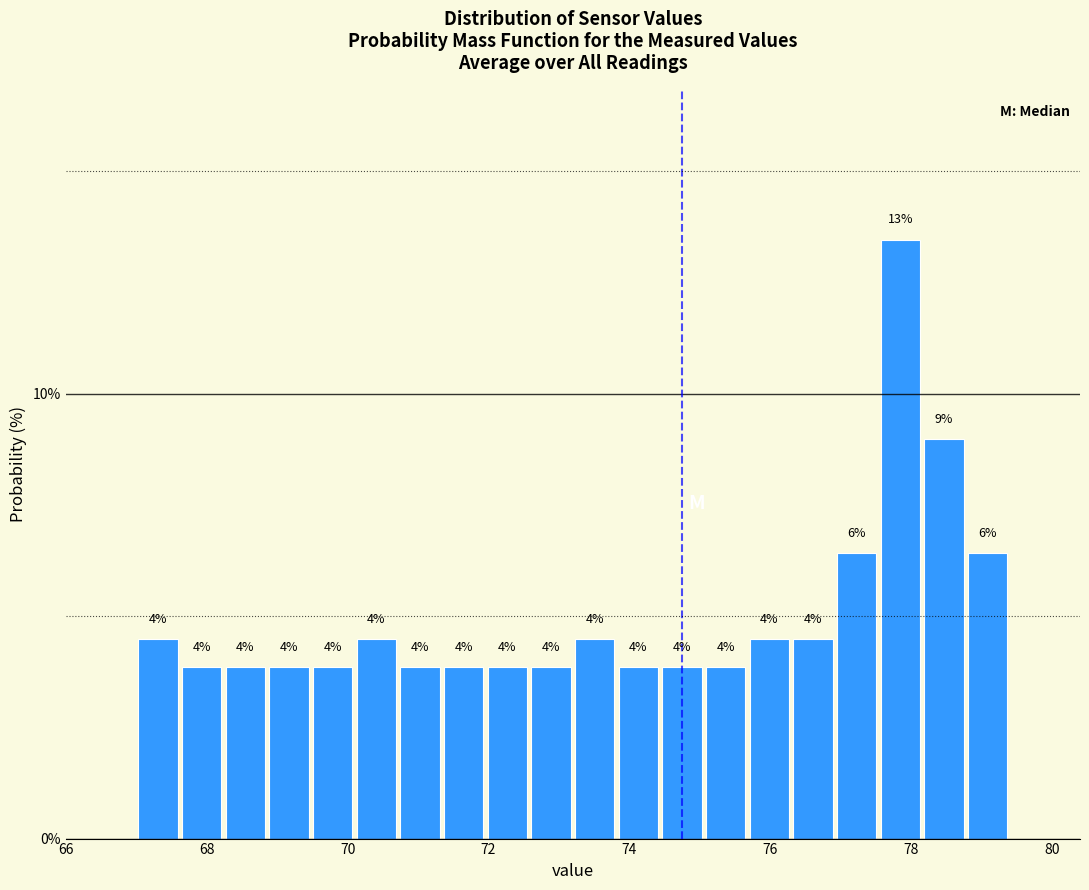

Read against the x-axis, roughly where is the centre of the tallest bar?

77.8